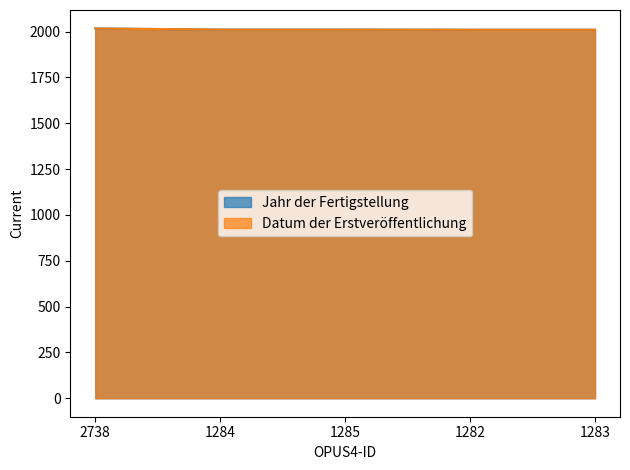

What is the difference between the maximum and second lowest values in the Jahr der Fertigstellung series?

7